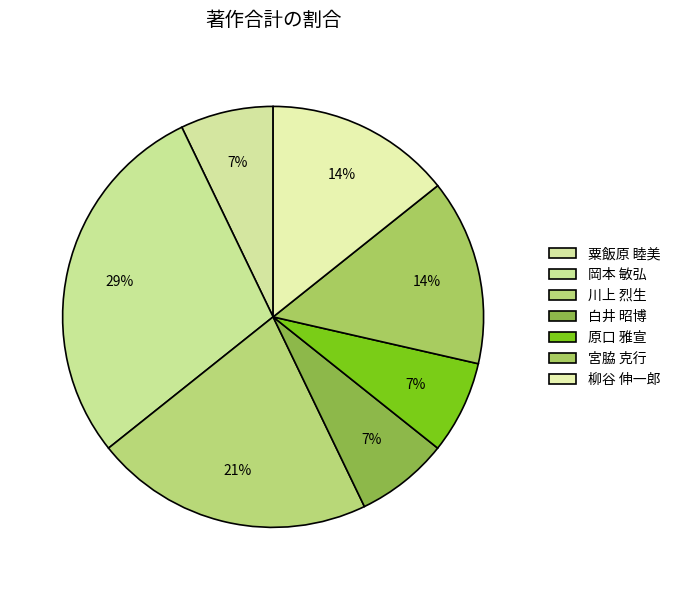

What is the smallest slice in the pie chart?

粟飯原 睦美